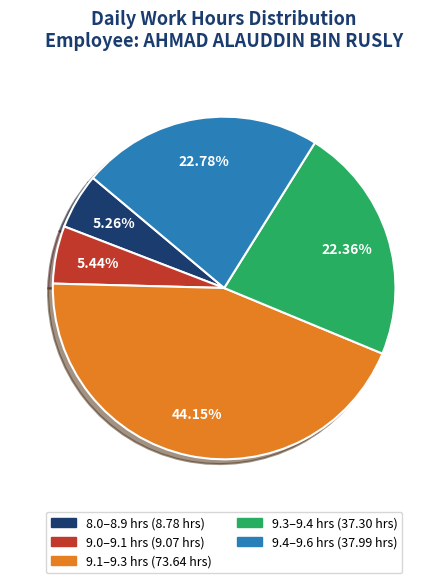

Is there a majority slice in this chart?

No